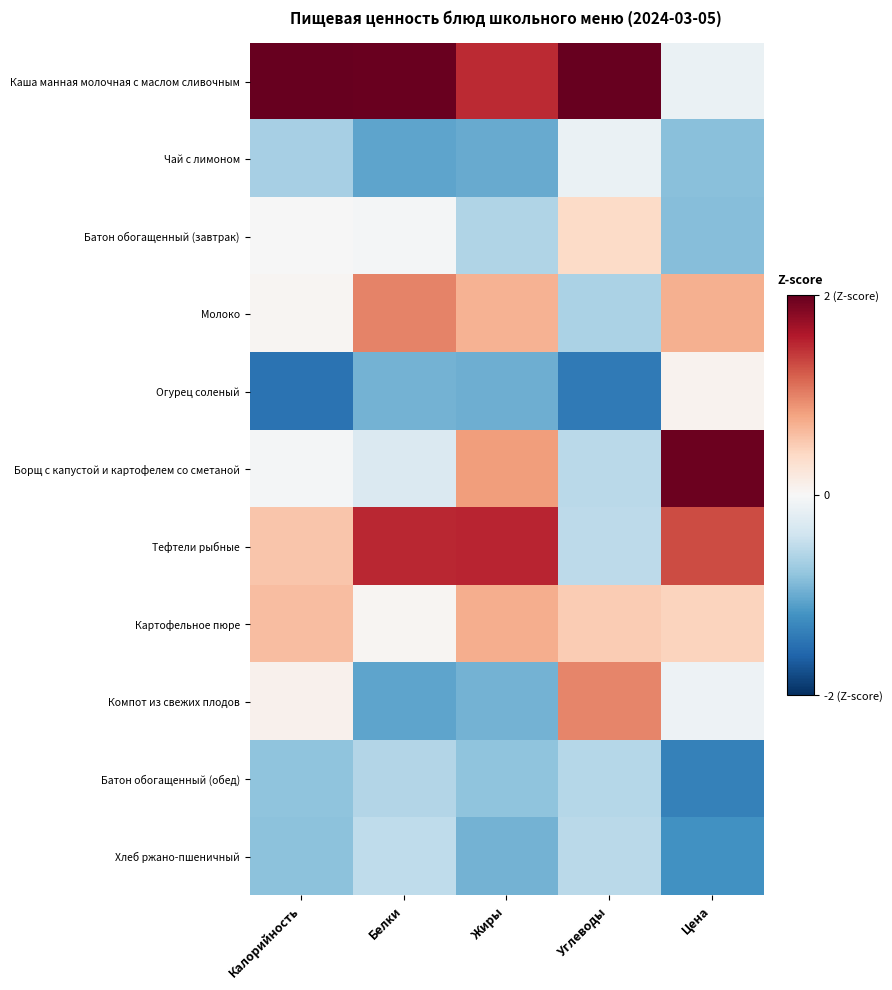

What is the maximum value shown in the chart?

2.5